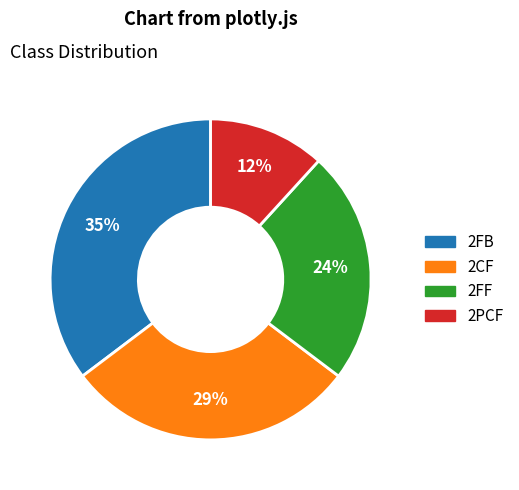

Between 2CF and 2FF, which is larger?

2CF